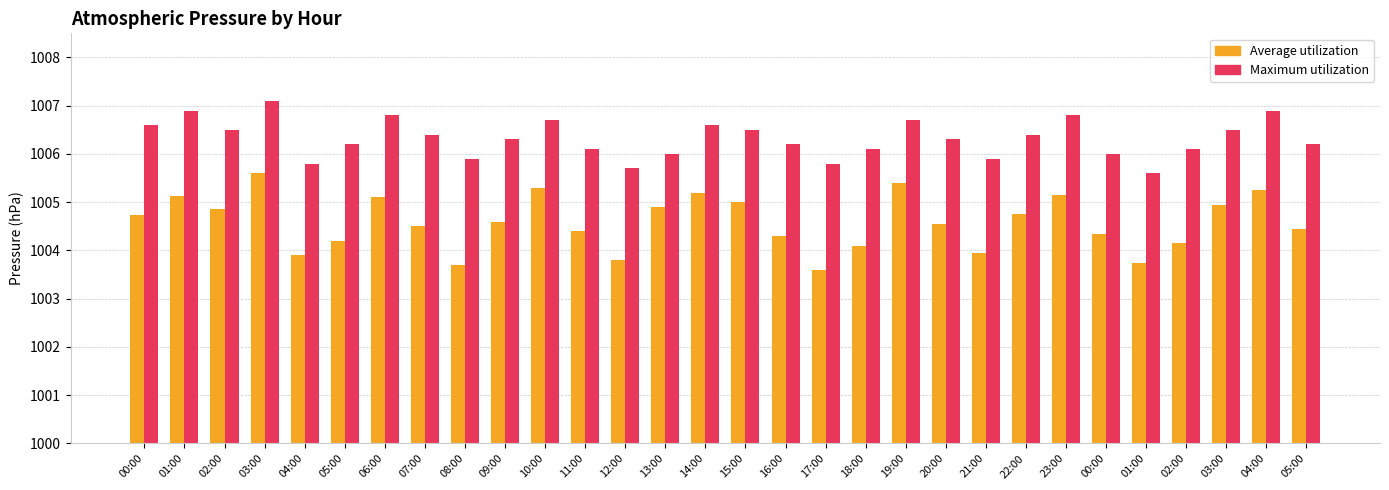

At how many categories does at least one series exceed 1006?

22